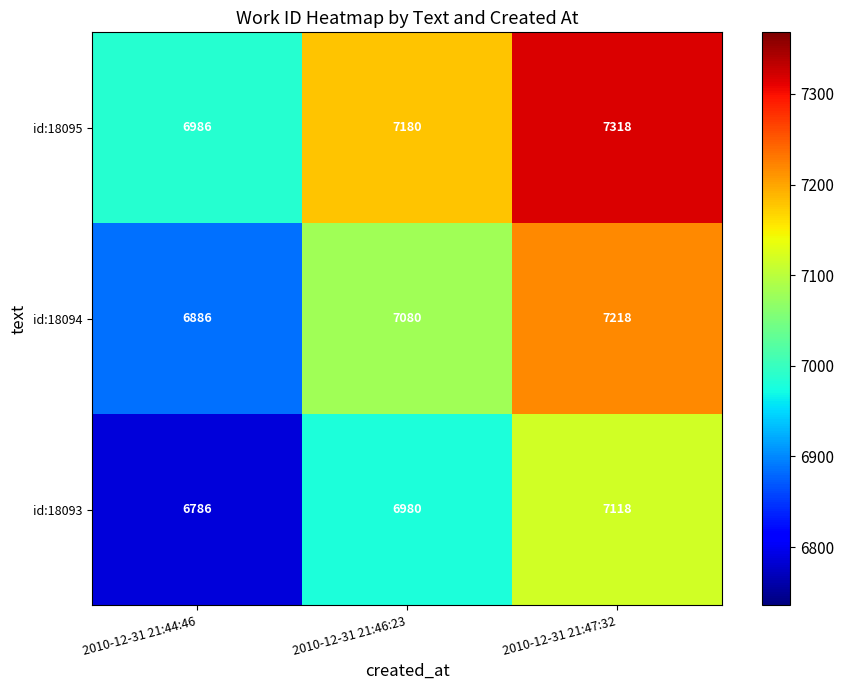

Reading right to left, what are all the values shown in this chart?

id:18095: 2010-12-31 21:47:32=7318	2010-12-31 21:46:23=7180	2010-12-31 21:44:46=6986
id:18094: 2010-12-31 21:47:32=7218	2010-12-31 21:46:23=7080	2010-12-31 21:44:46=6886
id:18093: 2010-12-31 21:47:32=7118	2010-12-31 21:46:23=6980	2010-12-31 21:44:46=6786